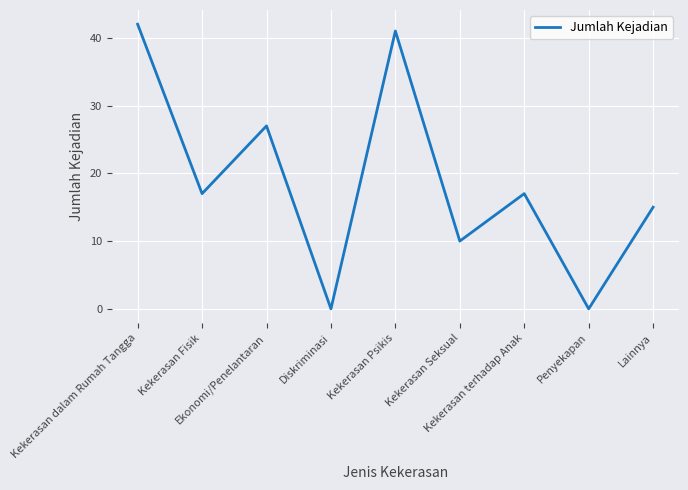

Between Penyekapan and Kekerasan Seksual, which is larger?

Kekerasan Seksual